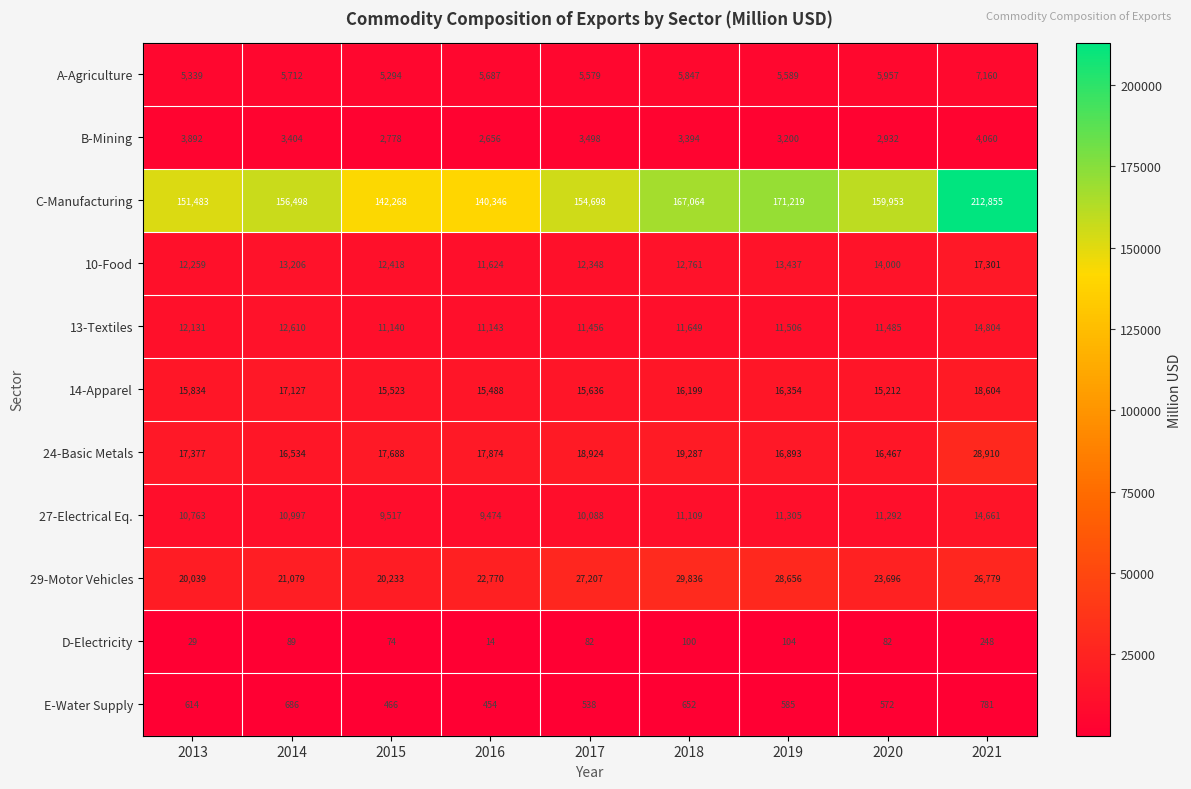

How many series are shown in this chart?

11